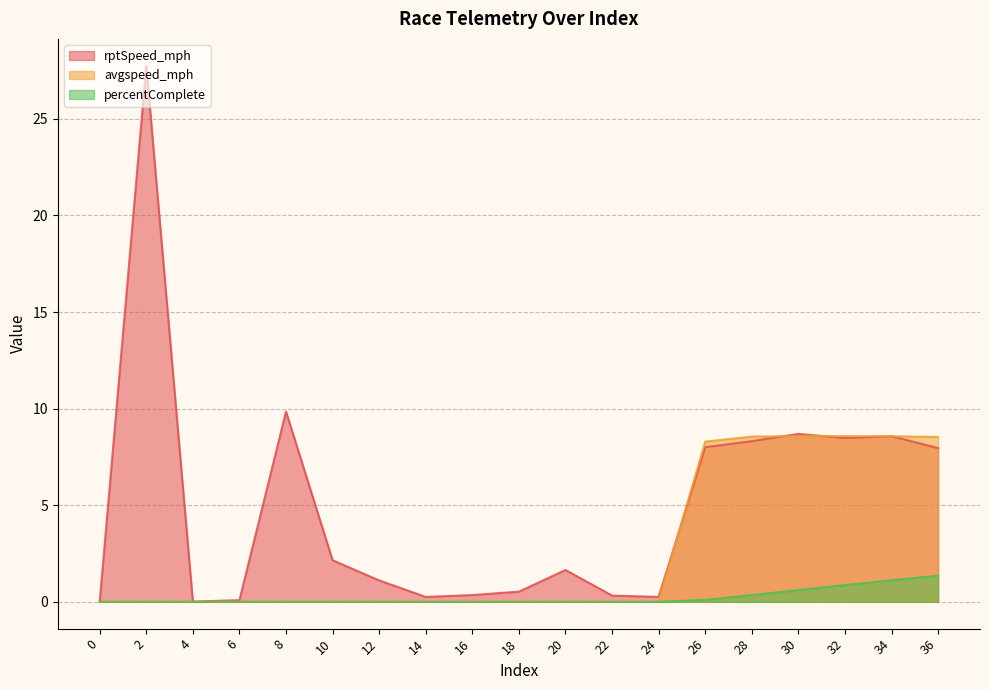

How many values in the rptSpeed_mph series are below 1?

8